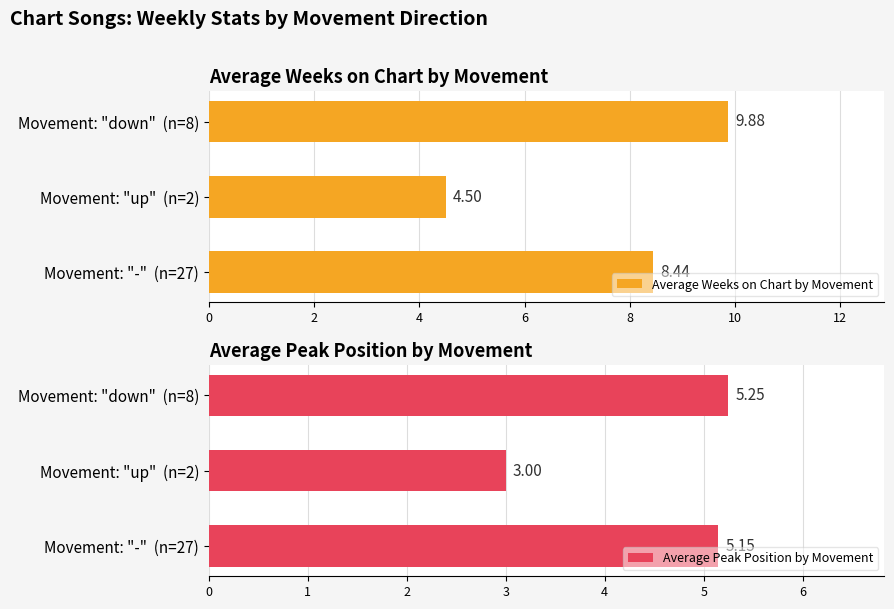

What is the difference between the Average Weeks on Chart by Movement values at Movement: "down"  (n=8) and Movement: "up"  (n=2)?

5.4